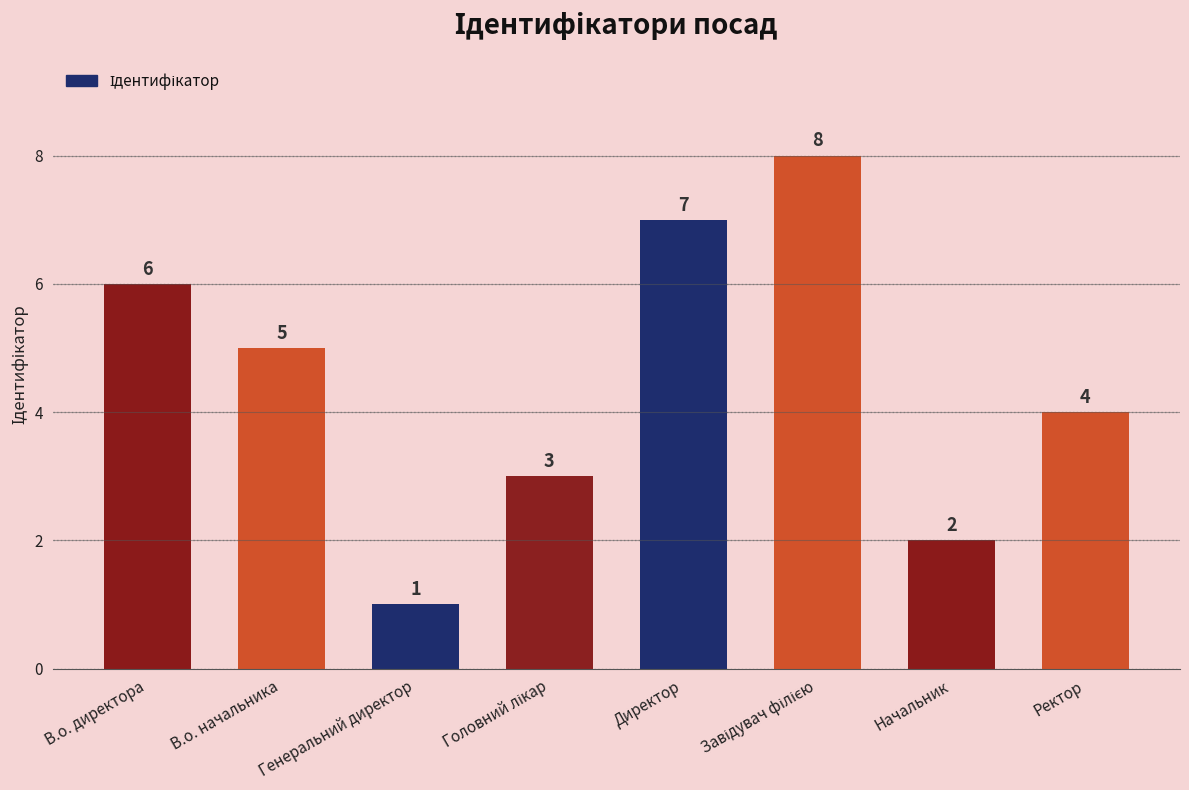

What is the difference between the values at В.о. директора and Генеральний директор?

5